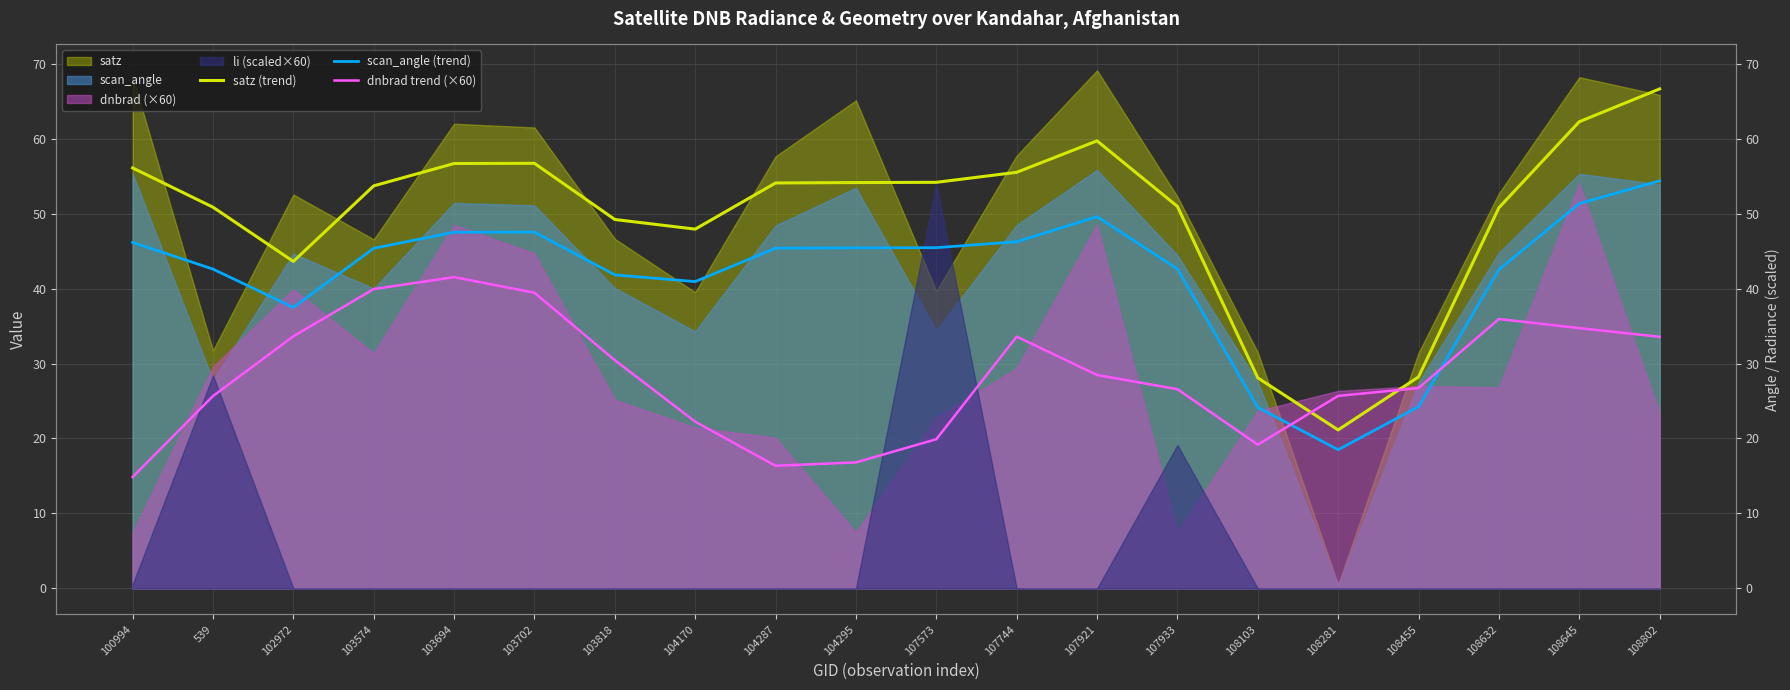

How many values in the scan_angle (trend) series exceed 45?

11